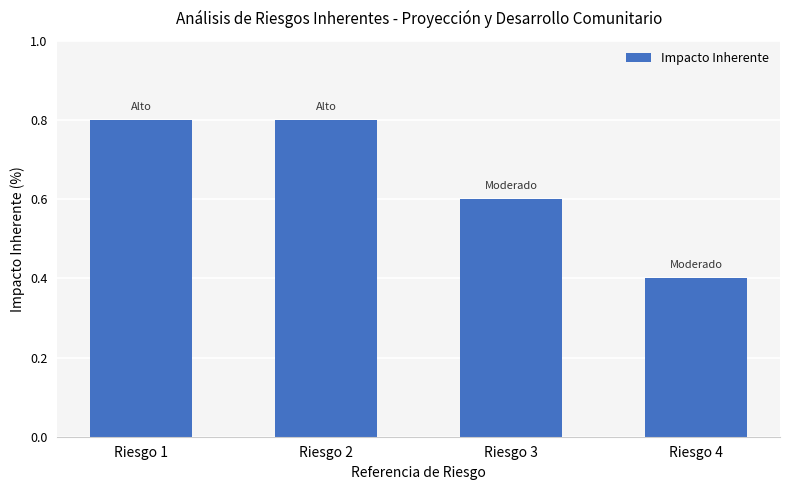

What is the change in value from Riesgo 2 to Riesgo 4?

-0.4